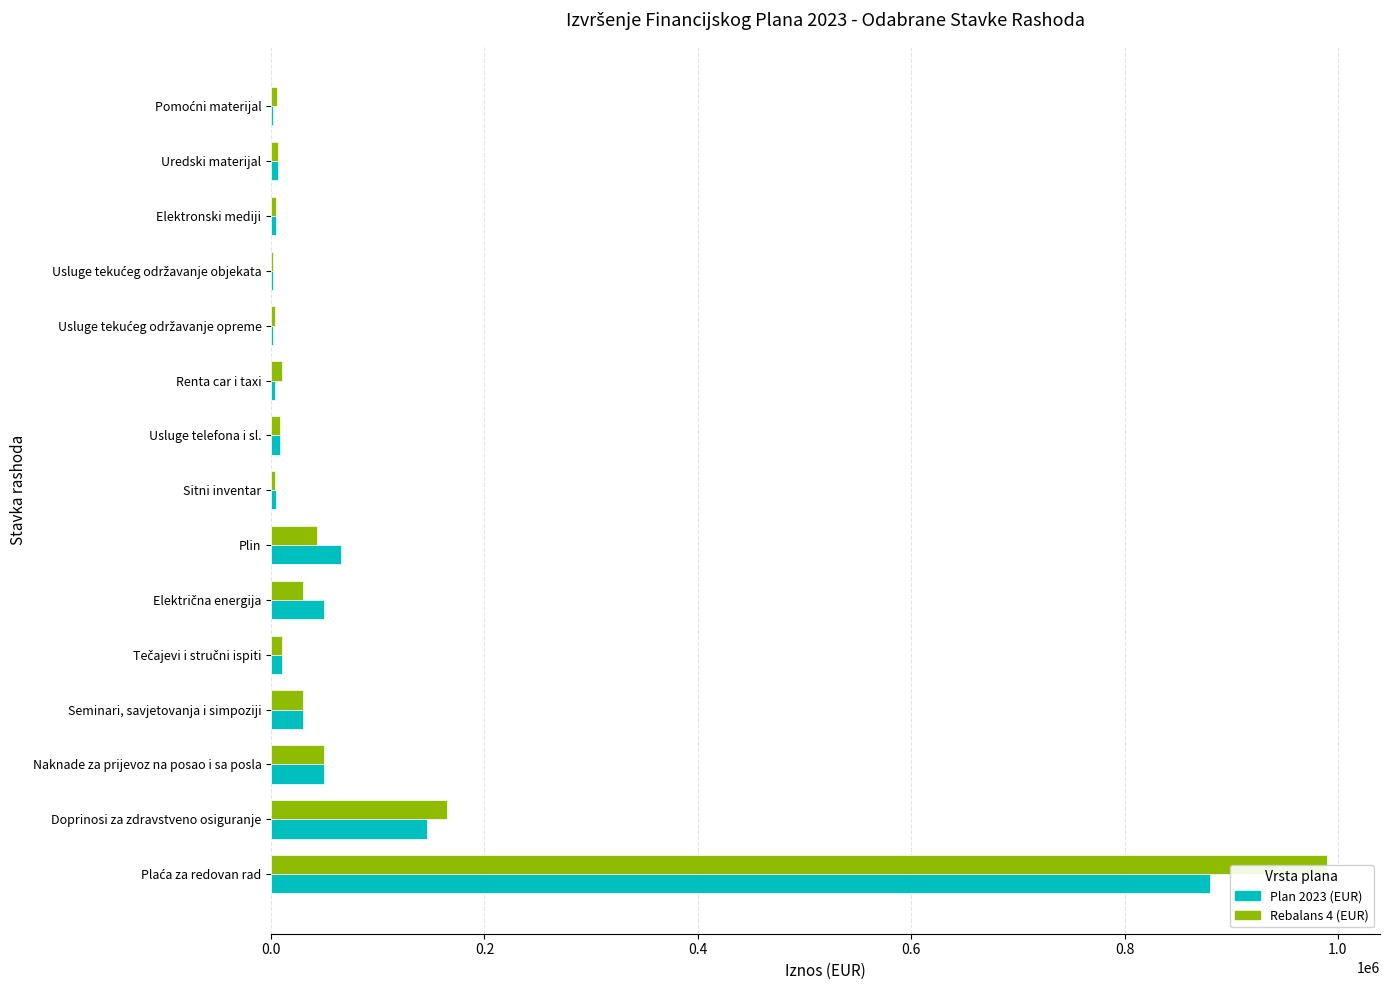

What is the maximum value shown in the chart?

990000